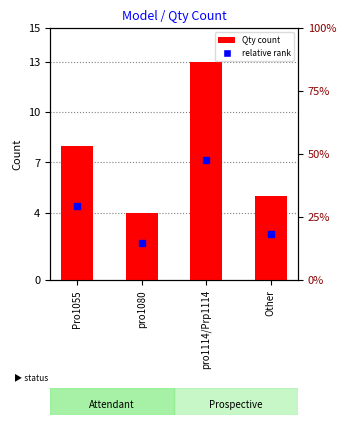

Which category has the highest value across all series?

pro1114/Prp1114